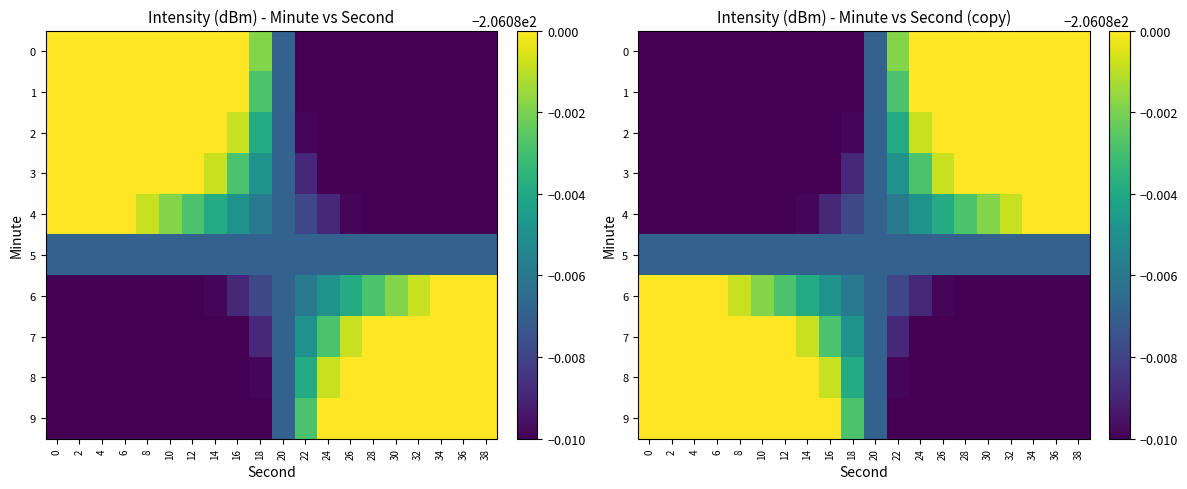

What is the difference between the highest and lowest values at 38?

0.1